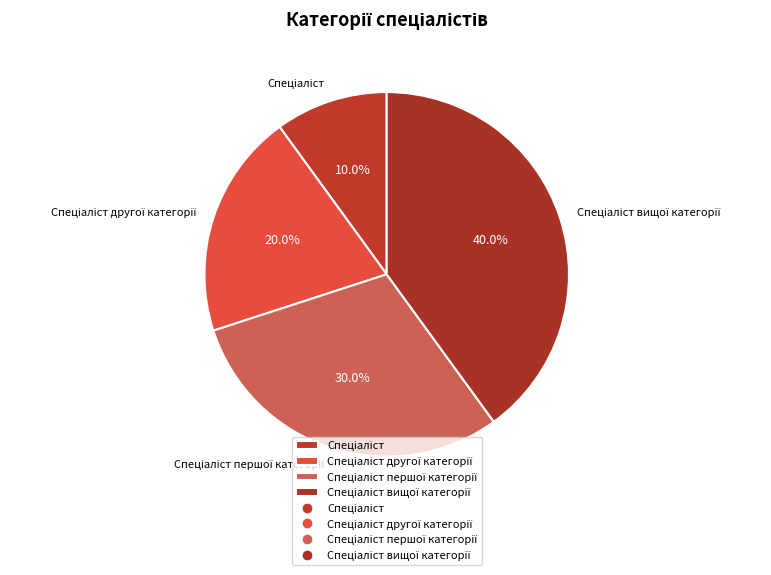

Is there any slice that represents more than half of the pie?

No